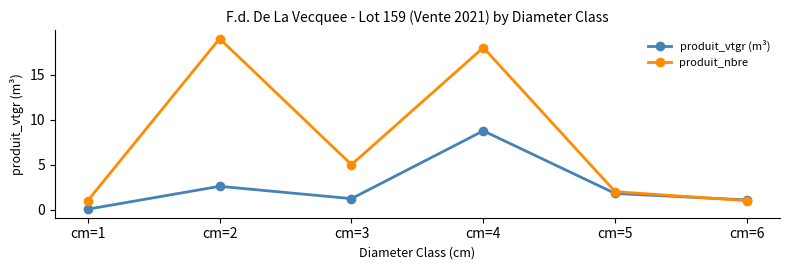

What is the average value of the produit_vtgr (m³) series?

2.6